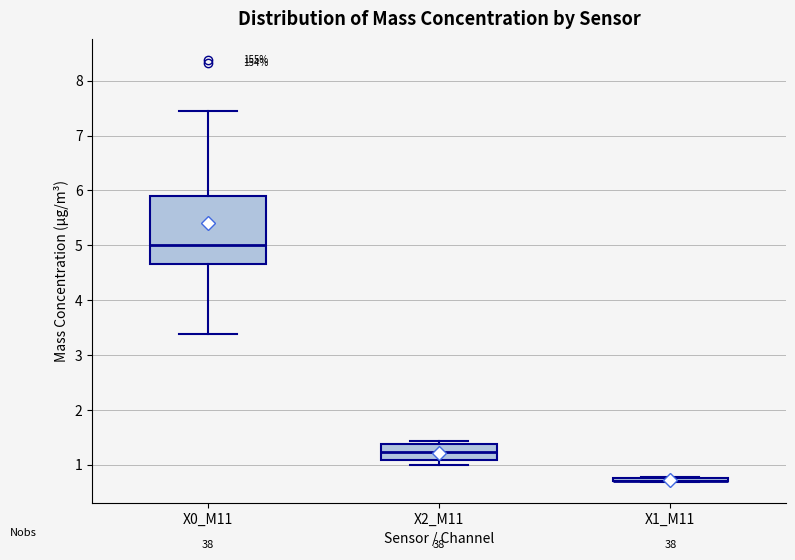

Where is the lower edge of the box for X0_M11 on the y-axis? The values are not printed on the chart, so give them approximately, as read against the axis.

4.7